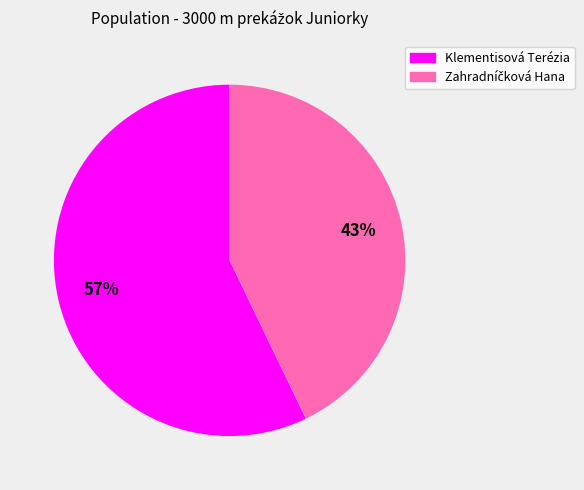

Does Klementisová Terézia represent more than half of the total?

Yes